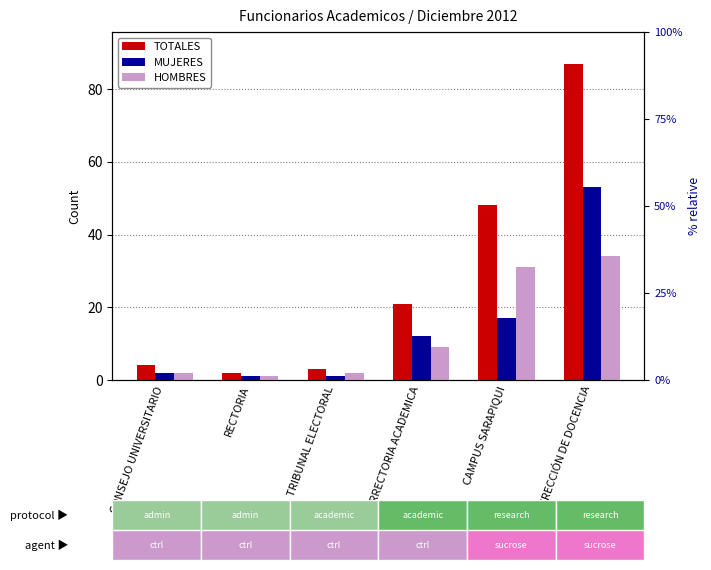

How many data points in MUJERES are less than 12?

3